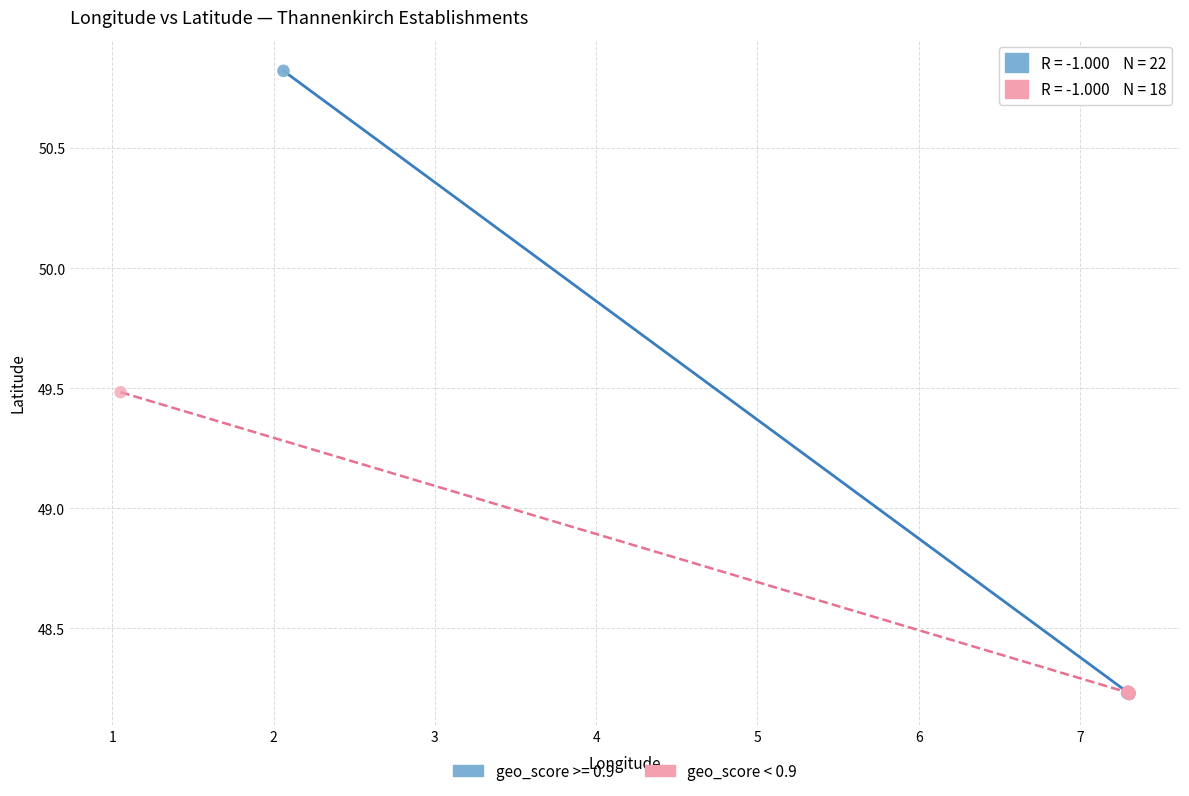

Which series has the largest Y range (max minus min)?

geo_score >= 0.9